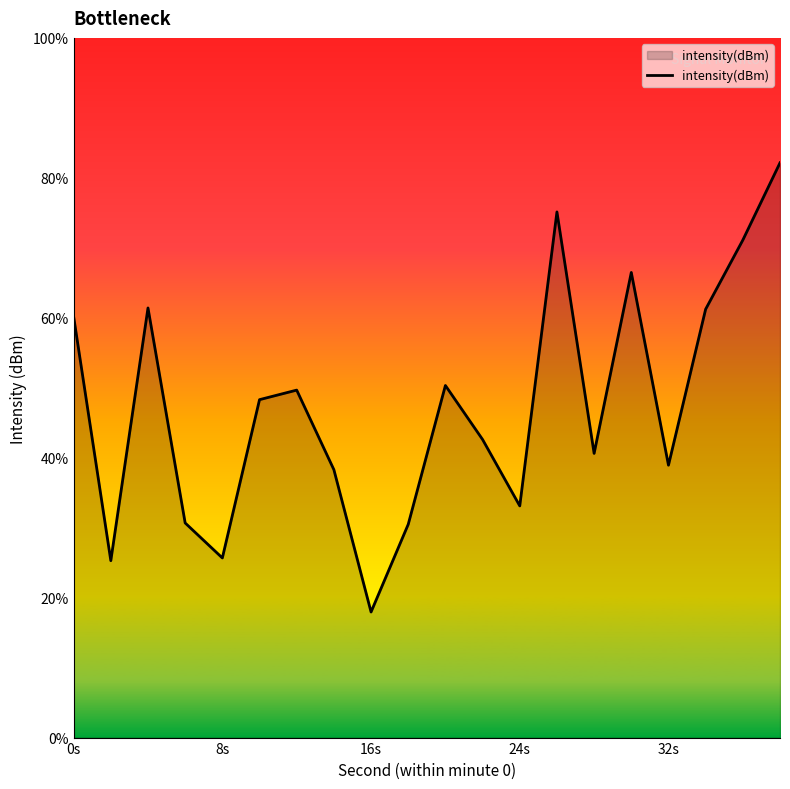

Reading left to right, transcribe all the data shown in this chart.

-130.0	-138.7	-129.6	-137.3	-138.6	-132.9	-132.6	-135.4	-140.5	-137.4	-132.4	-134.4	-136.7	-126.2	-134.8	-128.4	-135.3	-129.7	-127.2	-124.5